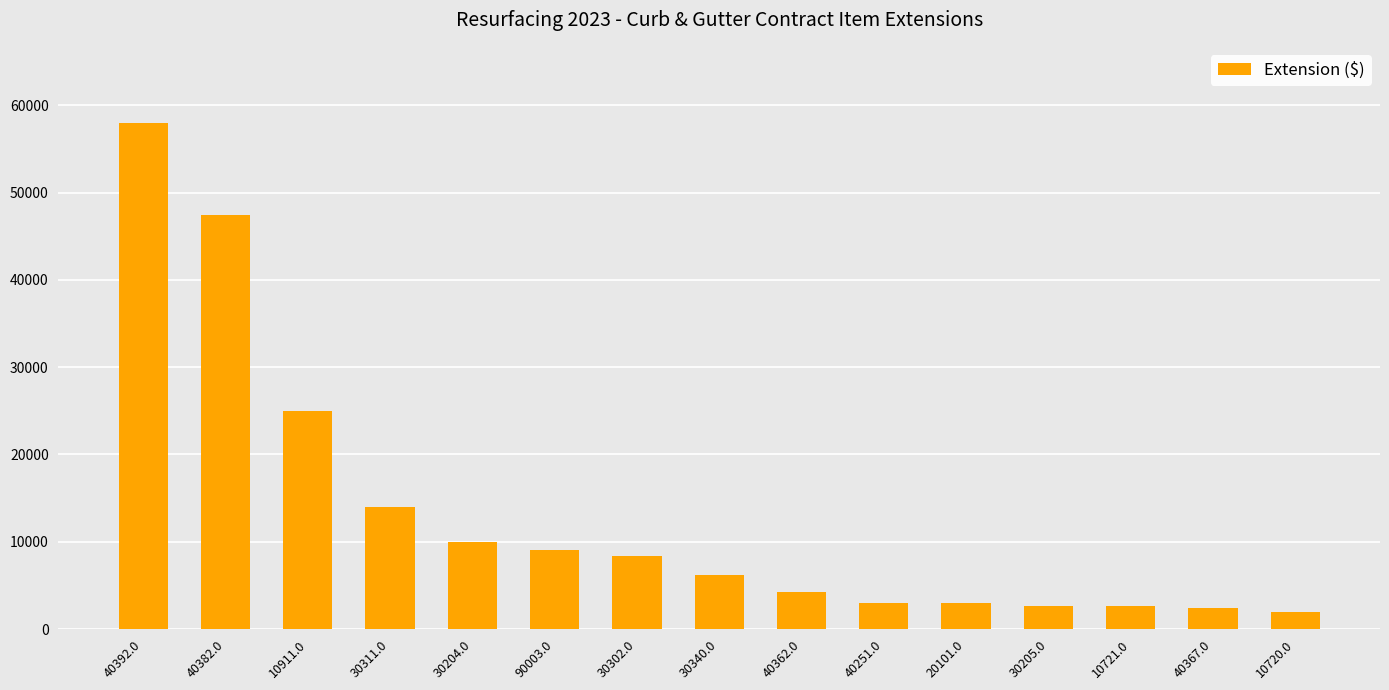

What is the difference between the values at 10721.0 and 30302.0?

5810